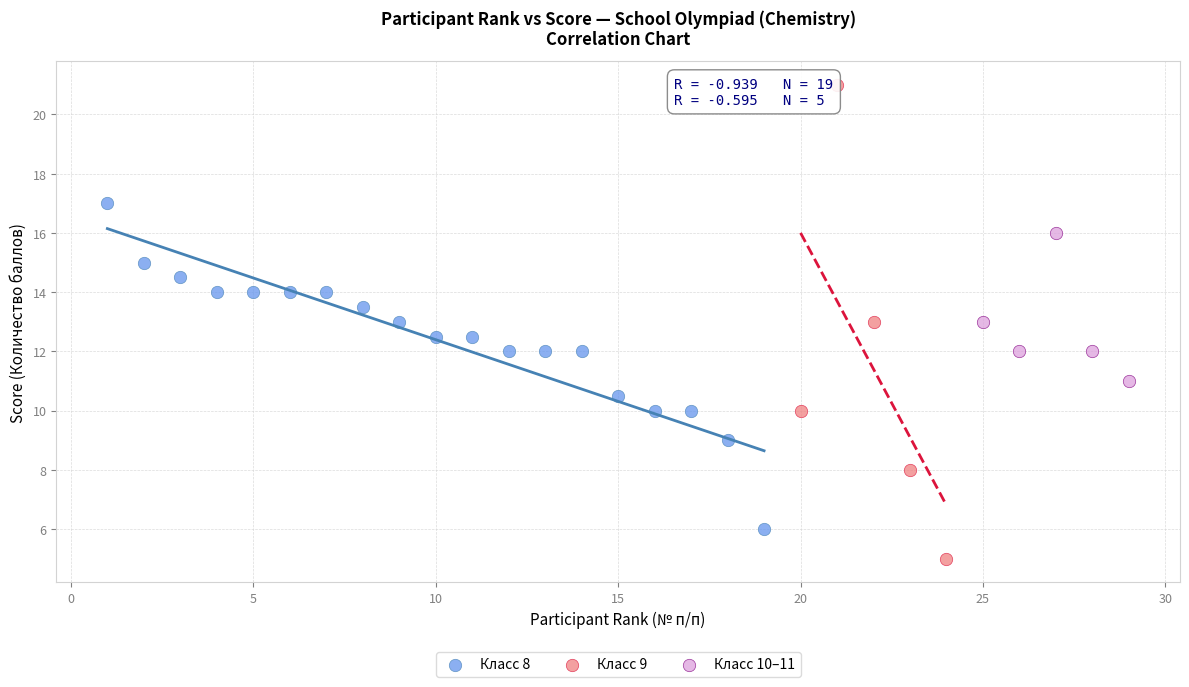

What are all the series names shown in the legend?

Класс 8, Класс 9, Класс 10–11